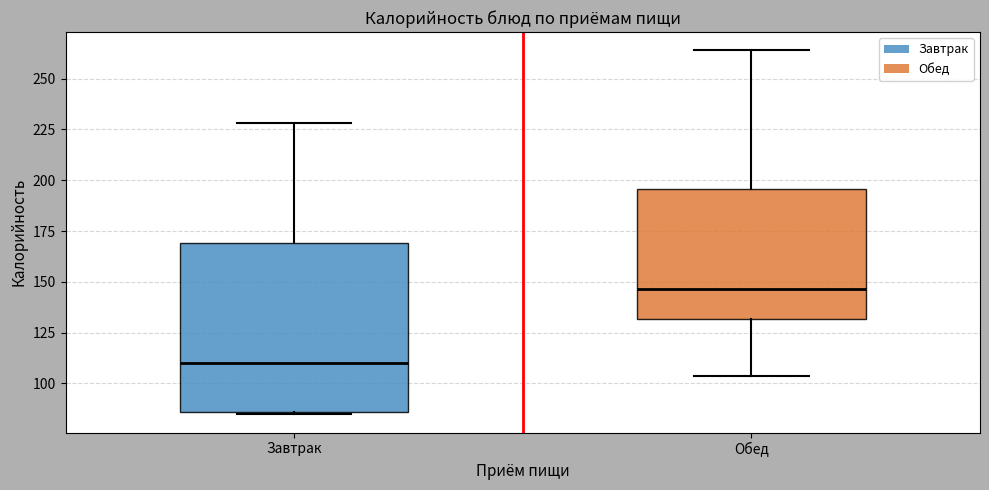

Where is the lower edge of the box for Завтрак on the y-axis? The values are not printed on the chart, so give them approximately, as read against the axis.

85